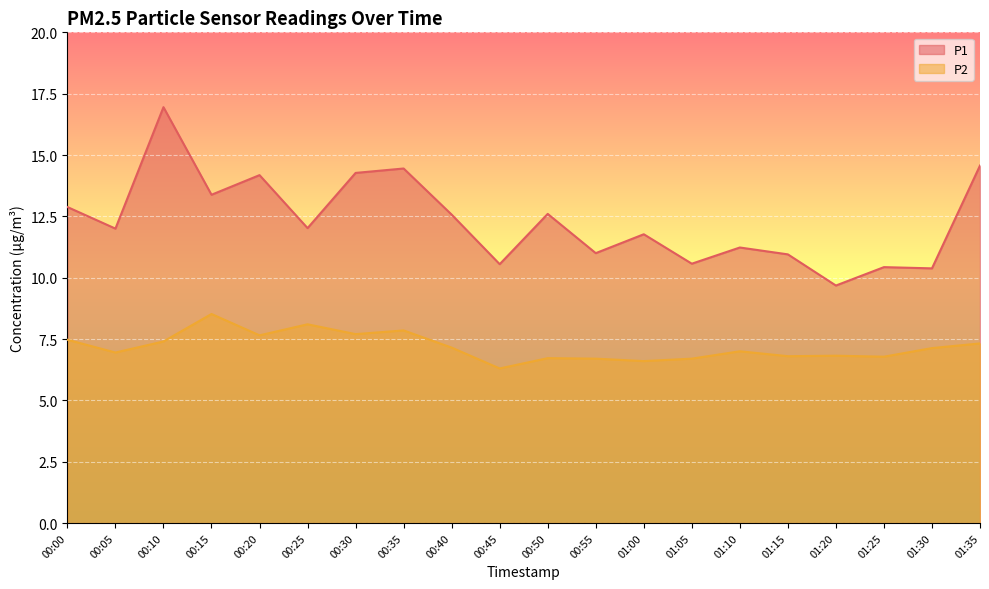

What is the approximate value of P1 at 00:40?

12.6